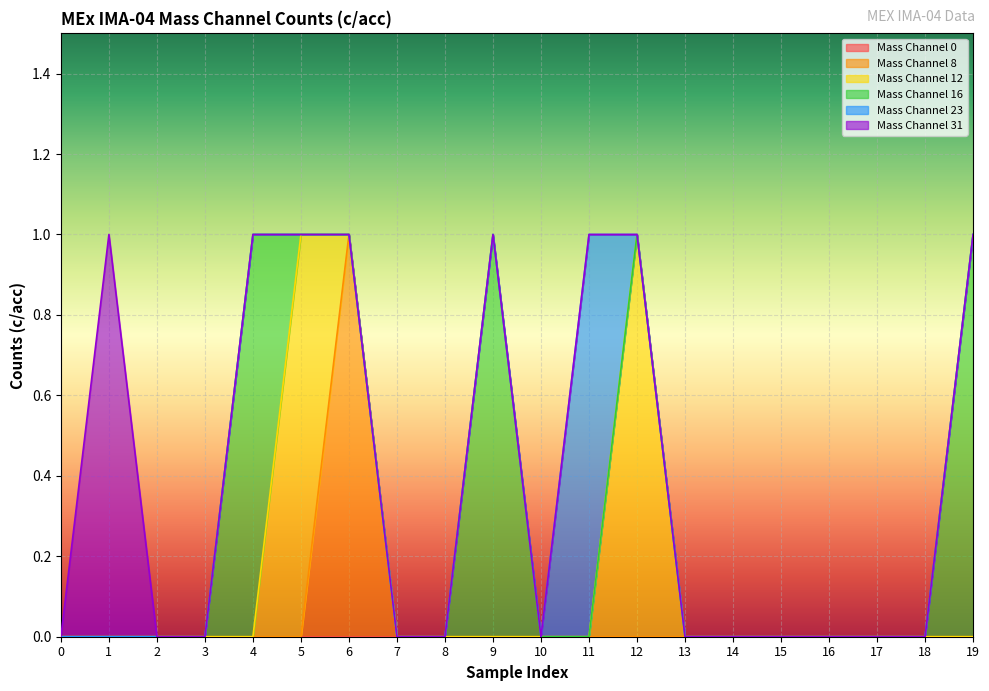

Between 7 and 12, which series saw the biggest shift?

Mass Channel 12